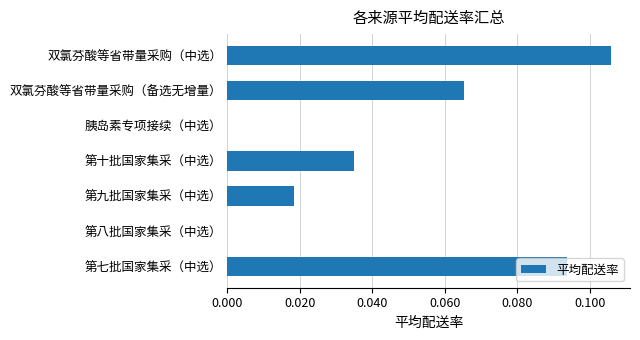

Which category has the highest value across all series?

双氯芬酸等省带量采购（中选）